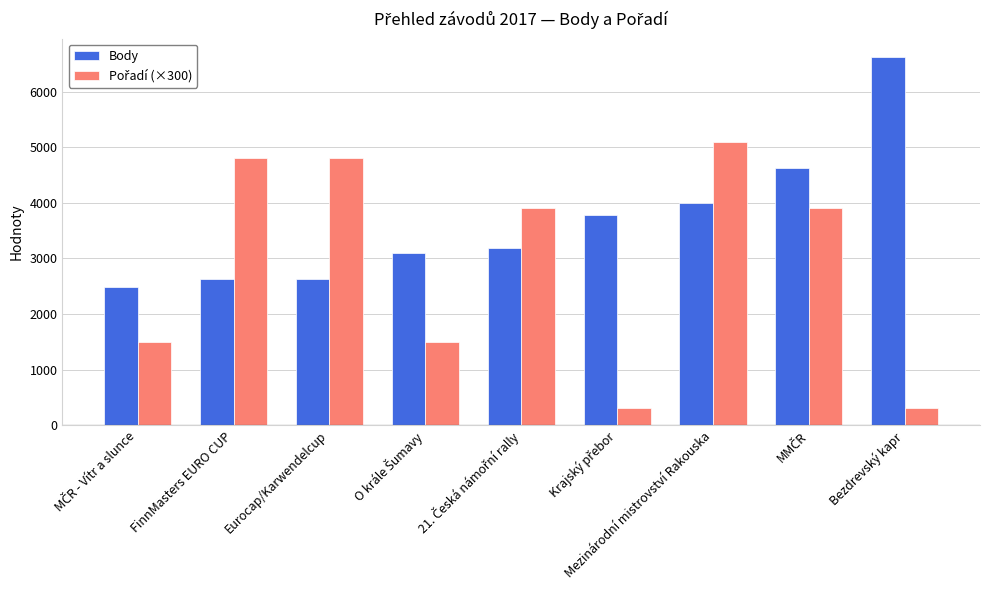

What is the average value of the Body series?

3674